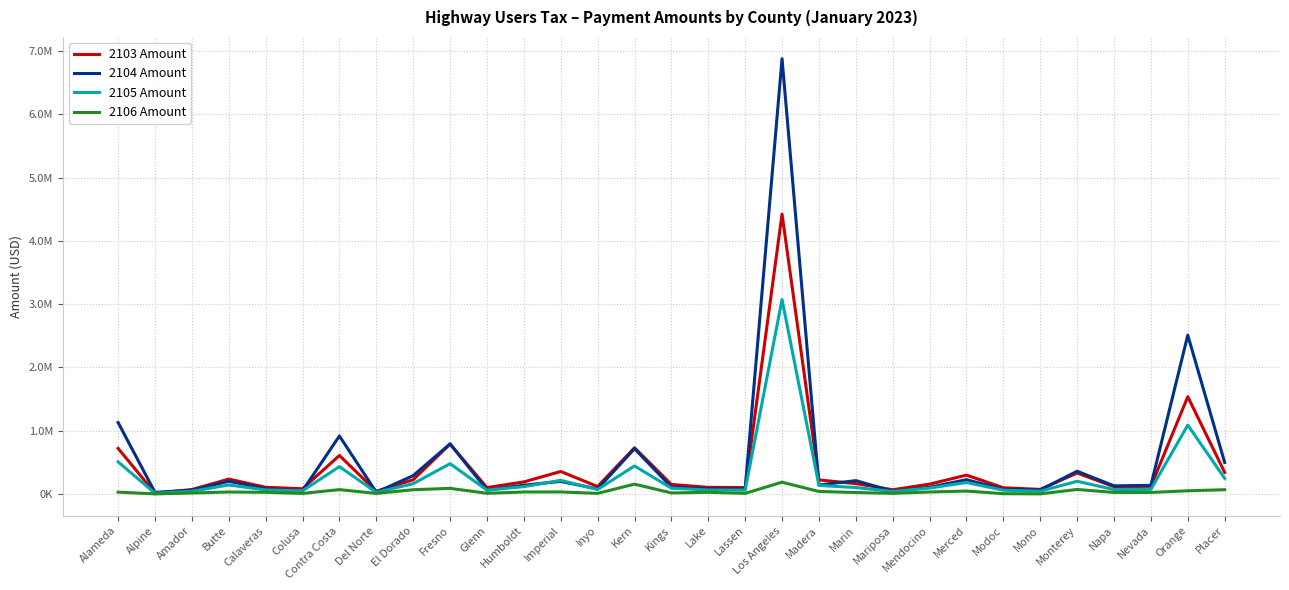

What is the label of the 17th point from the left?

Lake